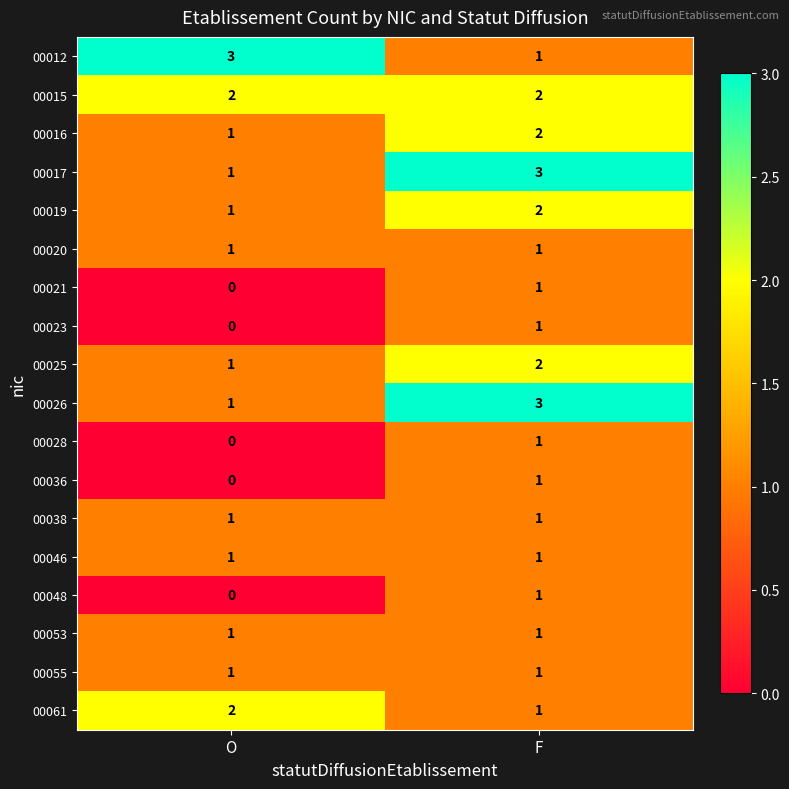

What is the sum of all 00015 values?

4